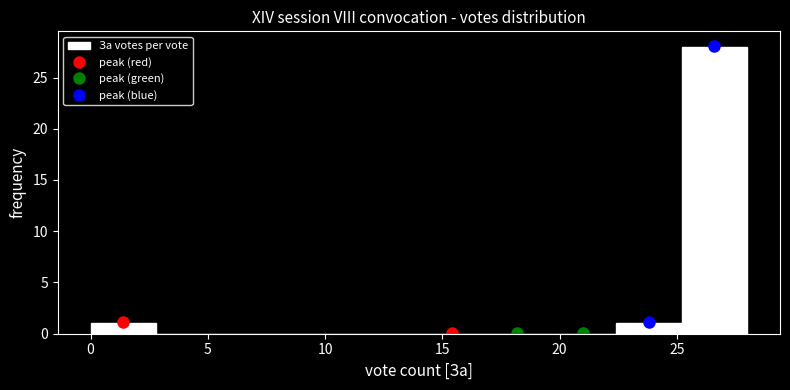

How tall is the bar that spans 22.4 to 25.2 on the x-axis? Neither the bar edges nor the heights are printed on the chart, so give them approximately, as read against the axes.

1